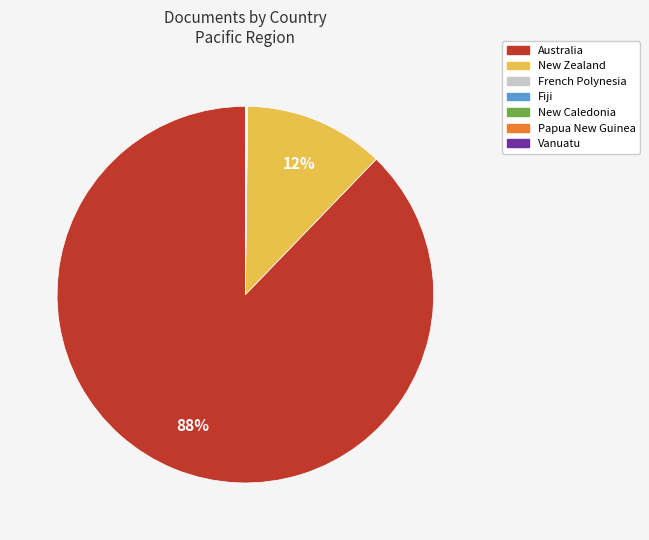

Is there any slice that represents more than half of the pie?

Yes